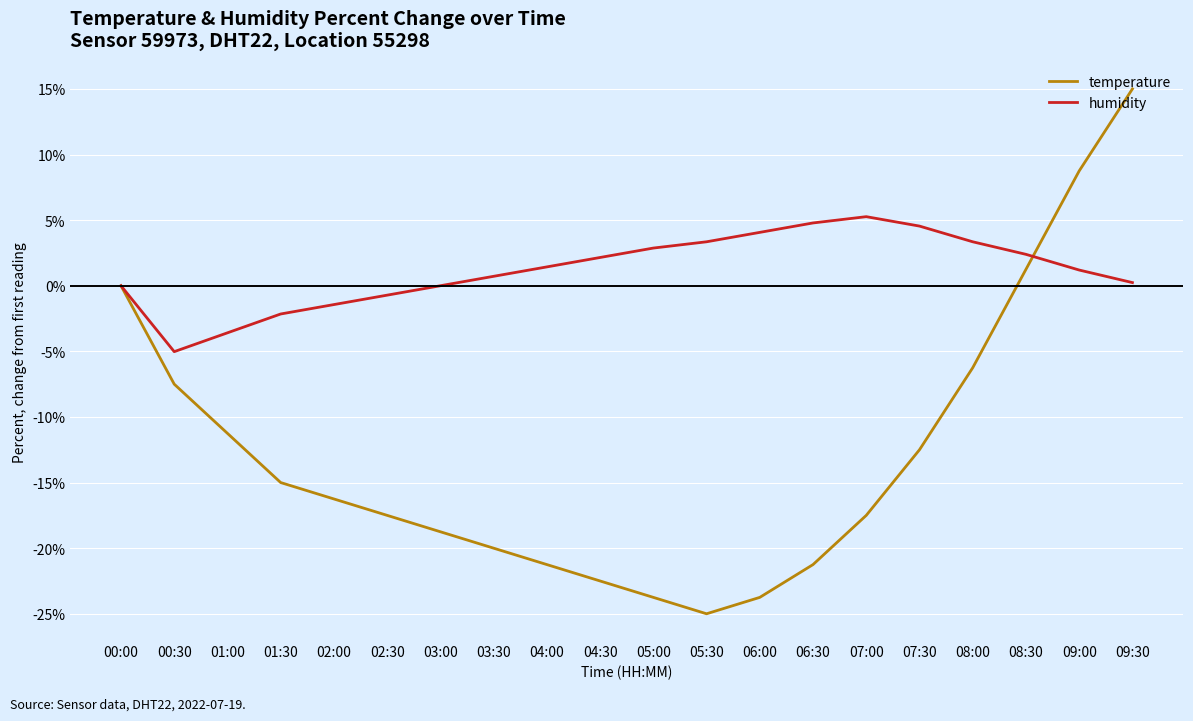

Rank the series by their maximum value, from lowest to highest.

humidity, temperature